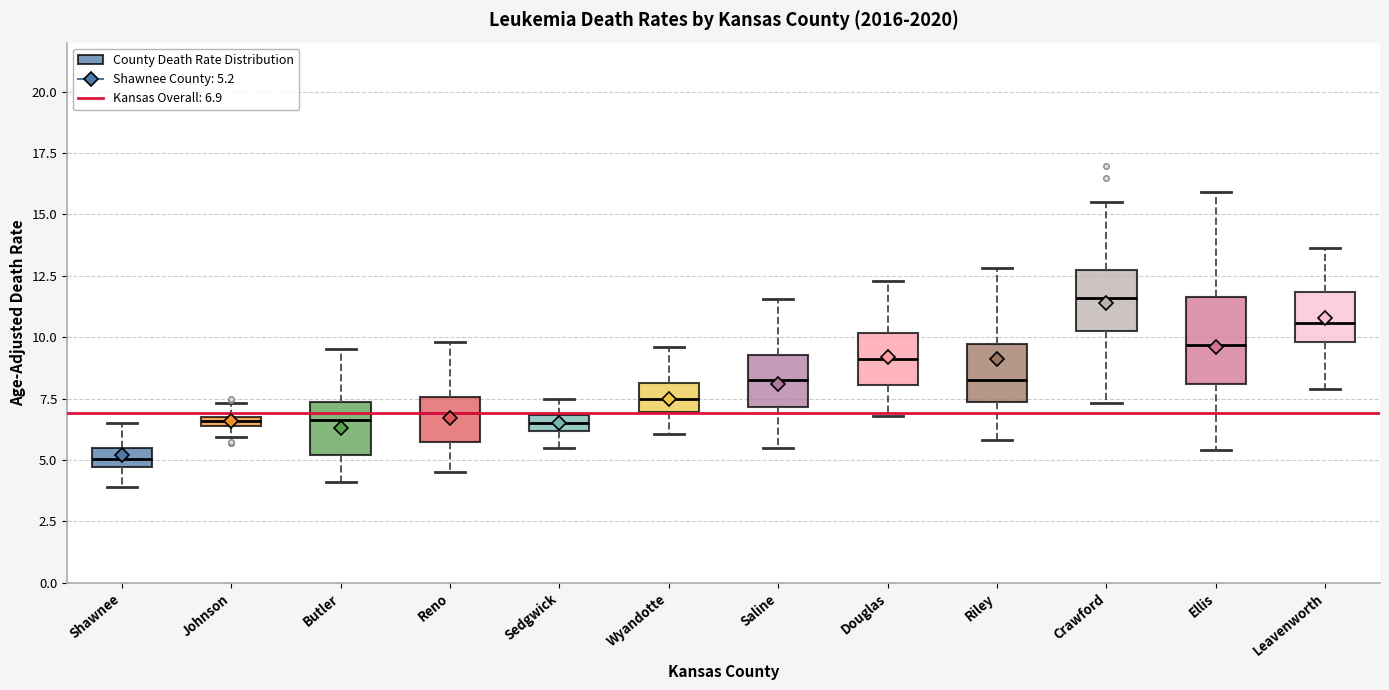

Comparing the boxes themselves (not the whiskers), which one is the tallest?

Ellis